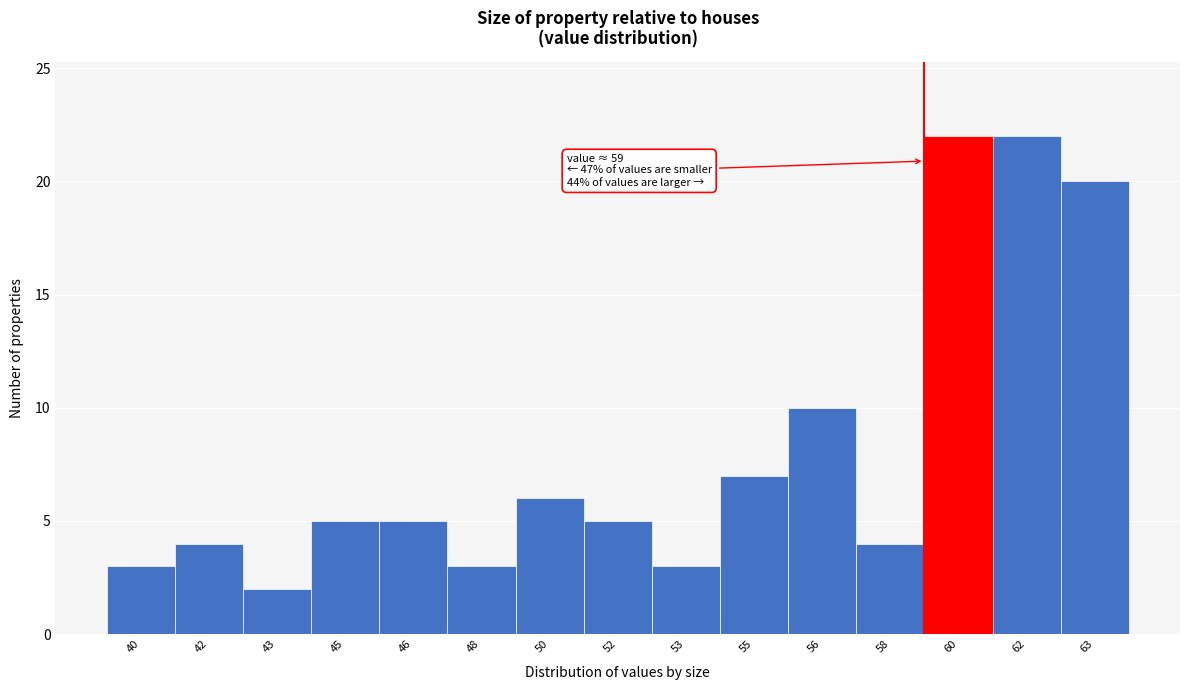

Reading left to right, list all the values displayed in this chart.

3	4	2	5	5	3	6	5	3	7	10	4	22	22	20